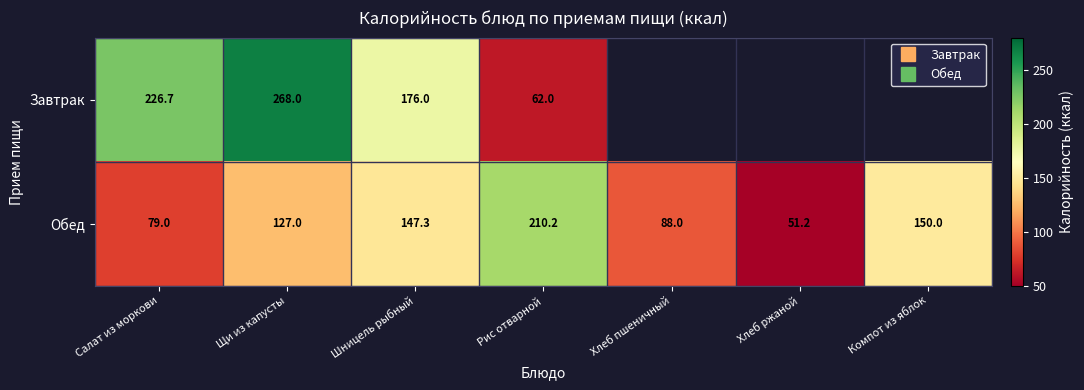

What value does the Обед series have at Щи из капусты?

127.0